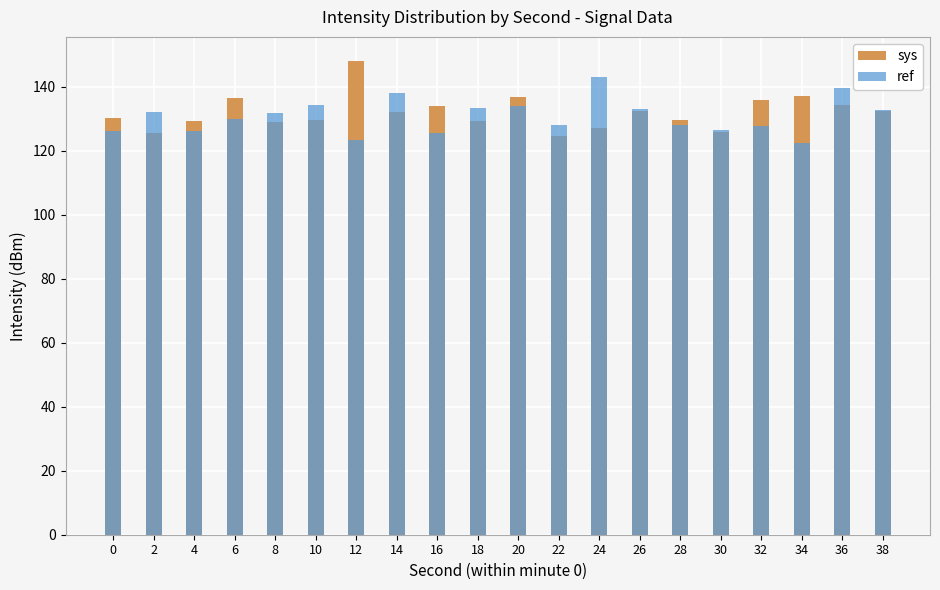

At which category is the sum across all series the highest?

36